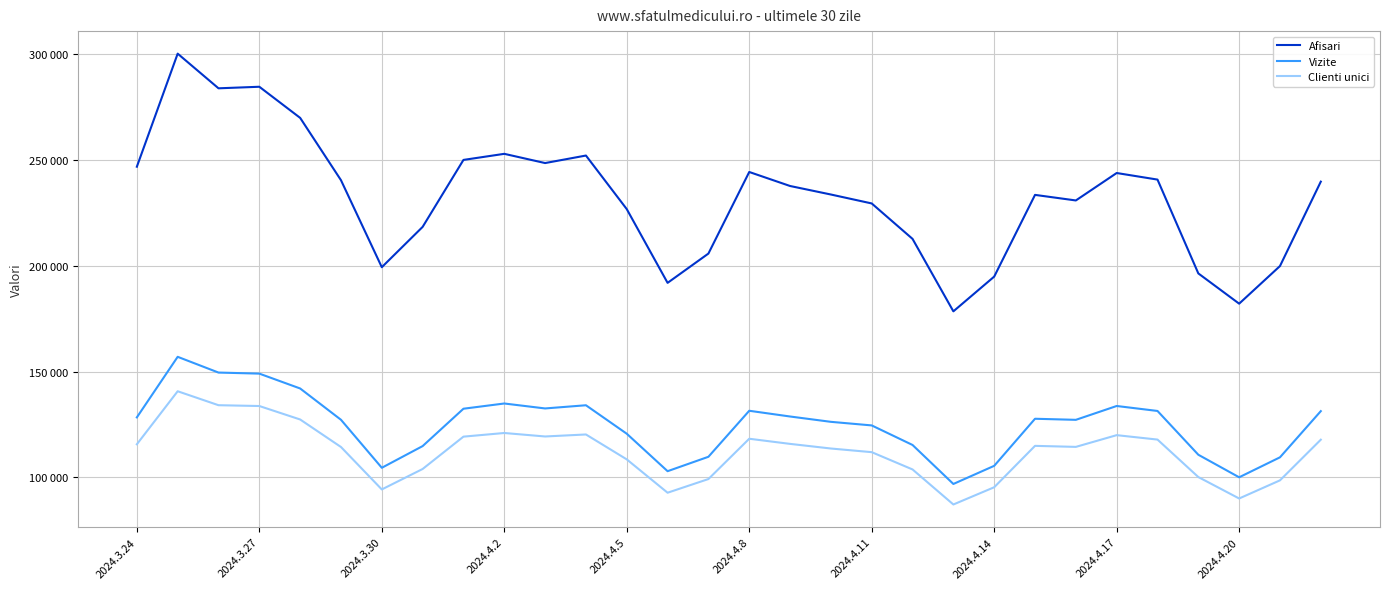

What are all the series names shown in the legend?

Afisari, Vizite, Clienti unici